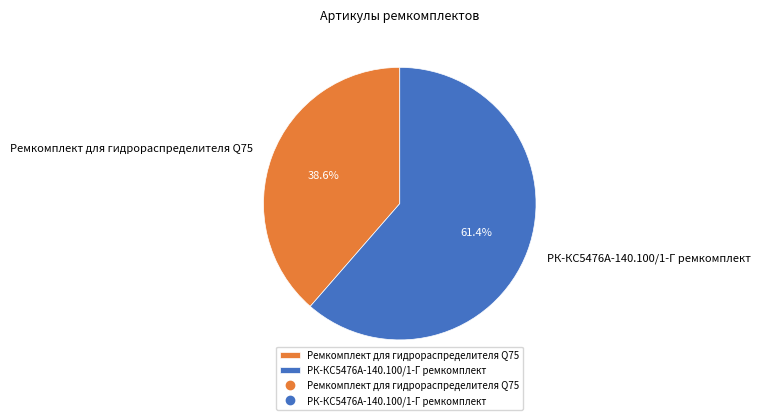

Is РК-КС5476А-140.100/1-Г ремкомплект the majority of the pie?

Yes